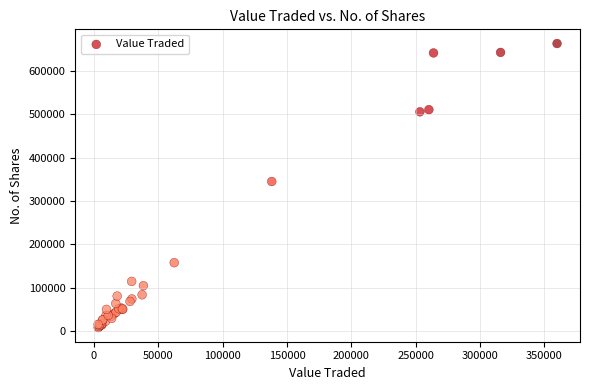

What Y value in the scatter plot is closest to 335798?

345049